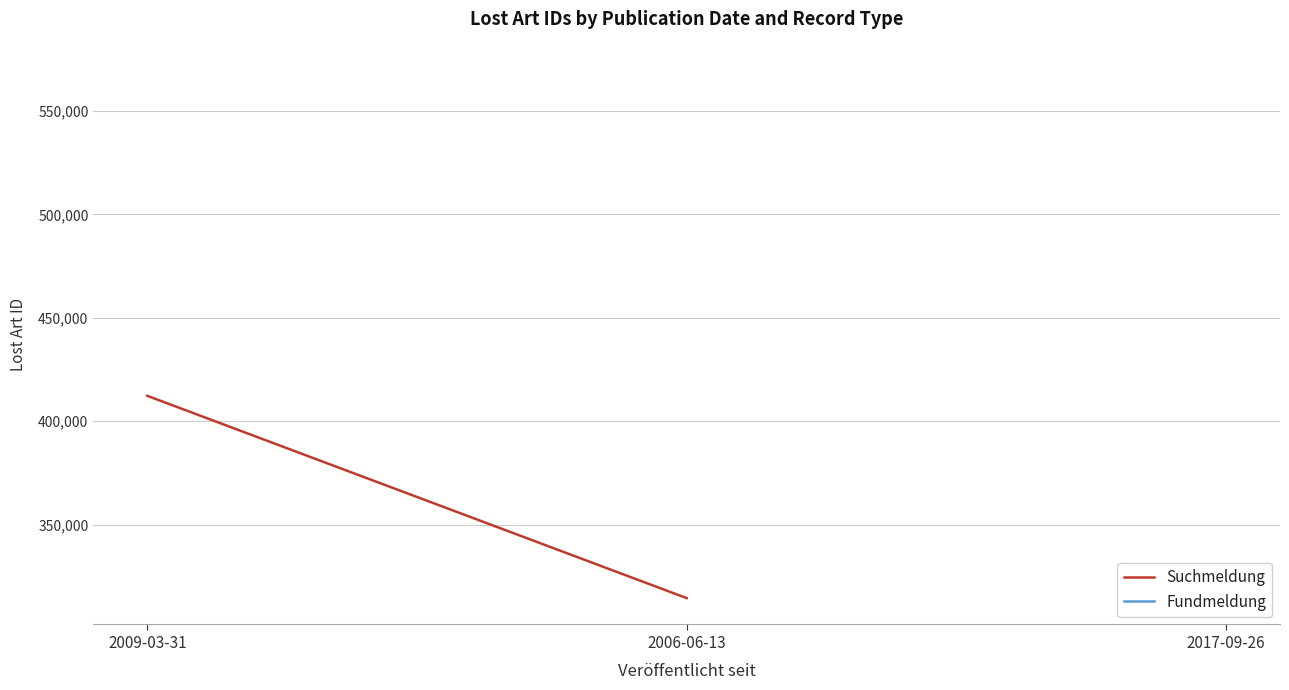

What is the maximum value shown in the chart?

569372